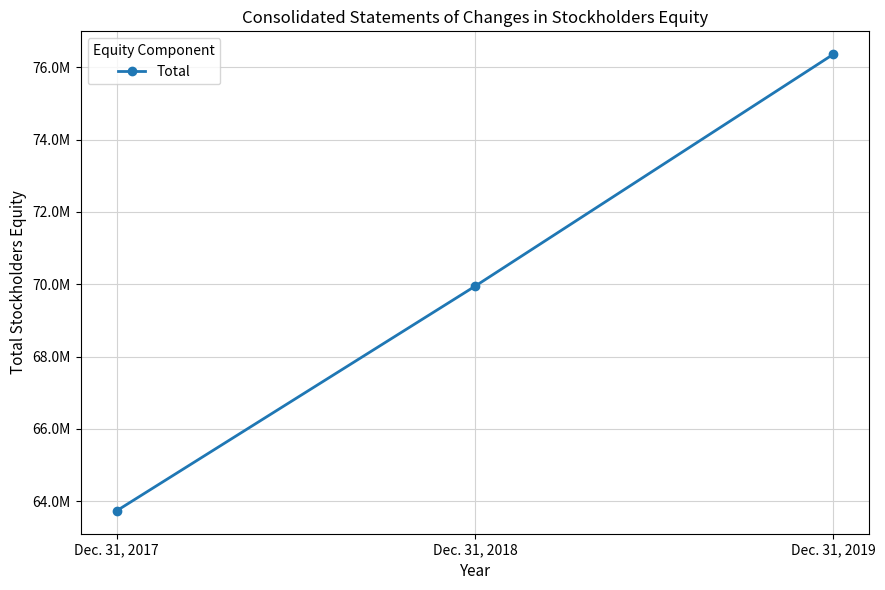

Is it true that the value at Dec. 31, 2019 is 76362994?

True